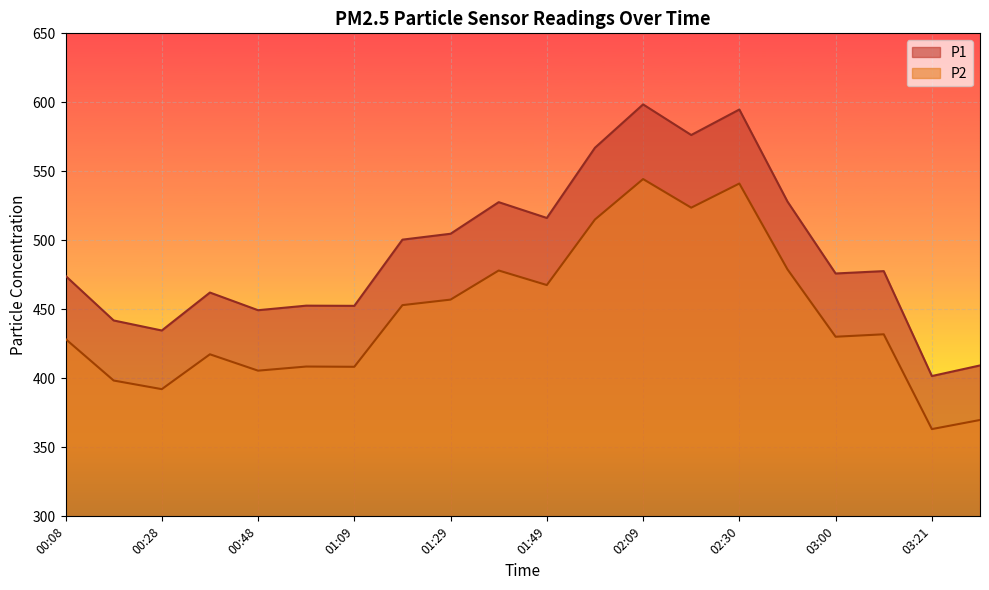

Rank the series by their average value, from highest to lowest.

P1, P2